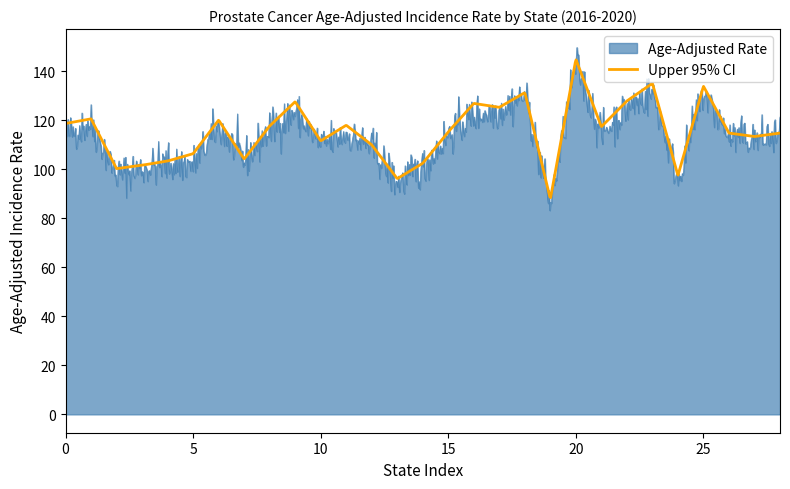

True or false: Age-Adjusted Rate has more than 2 interior local peaks.

True